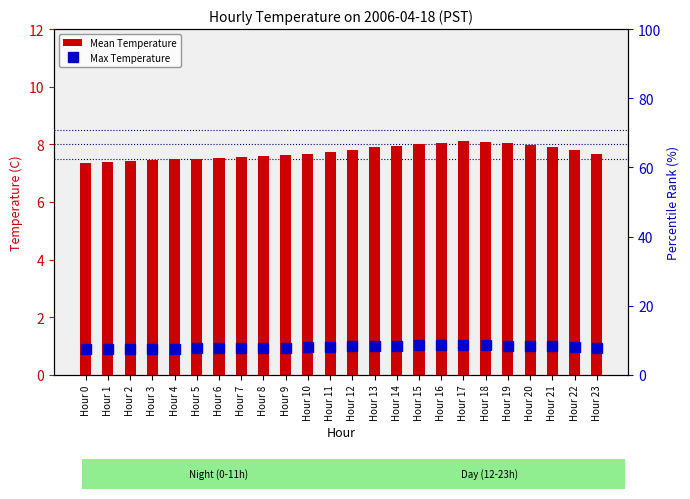

Which has a higher value, Hour 14 or Hour 2?

Hour 14